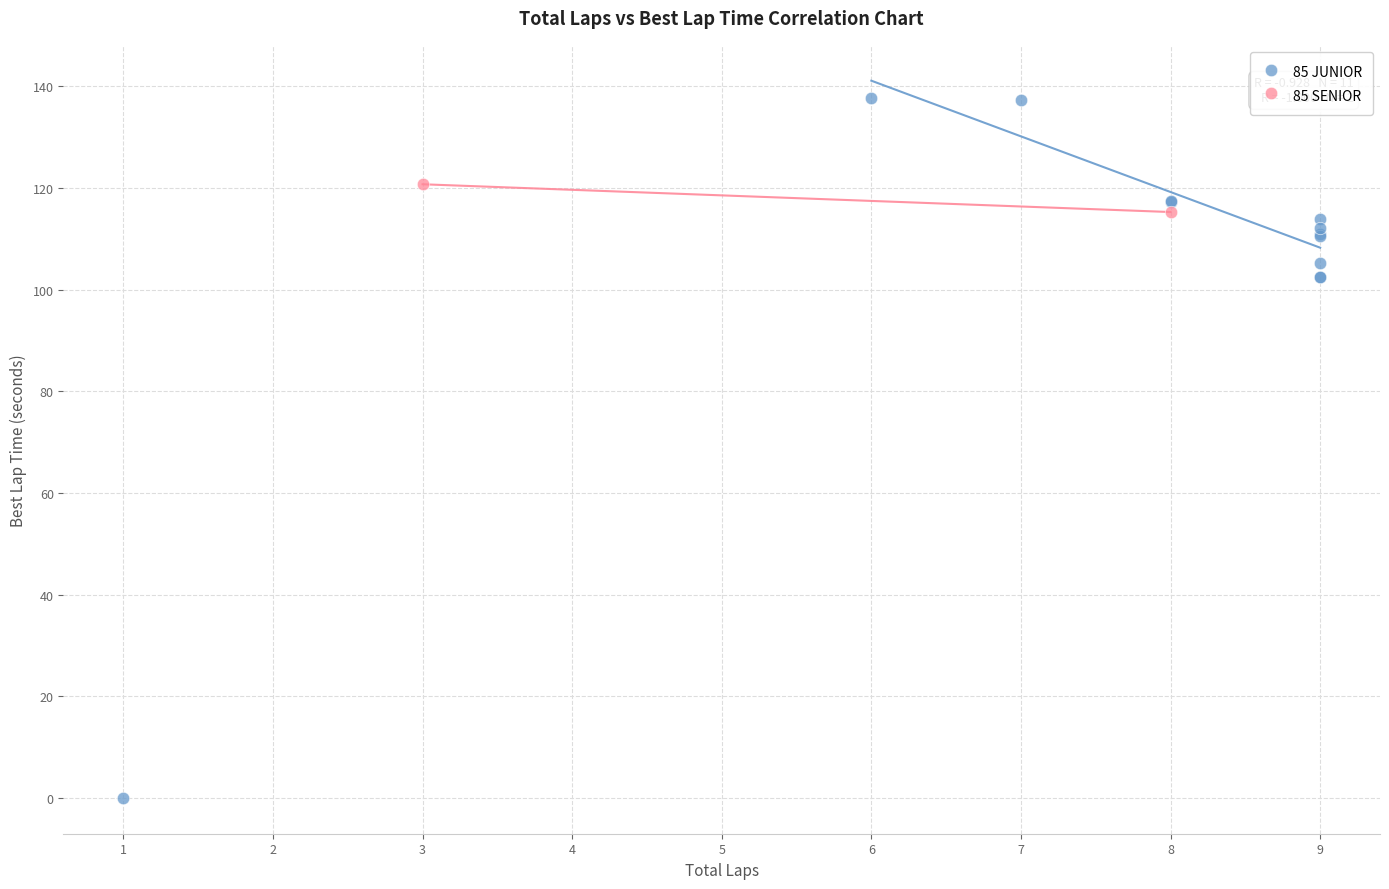

What are all the series names shown in the legend?

85 JUNIOR, 85 SENIOR